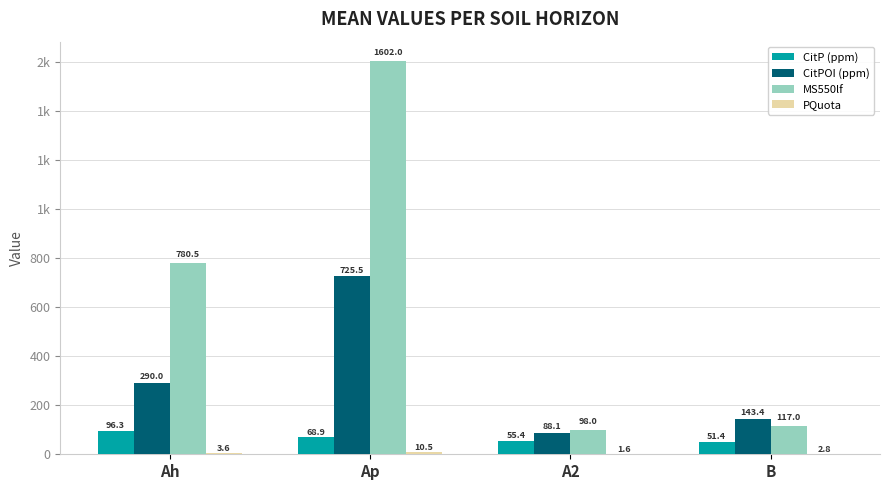

At which label does PQuota first exceed 3?

Ah